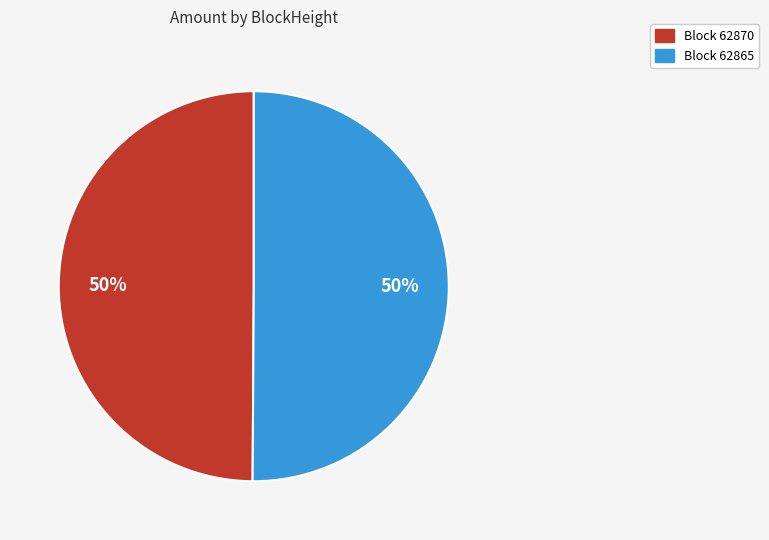

Is the sum of Block 62870 and Block 62865 greater than half?

Yes